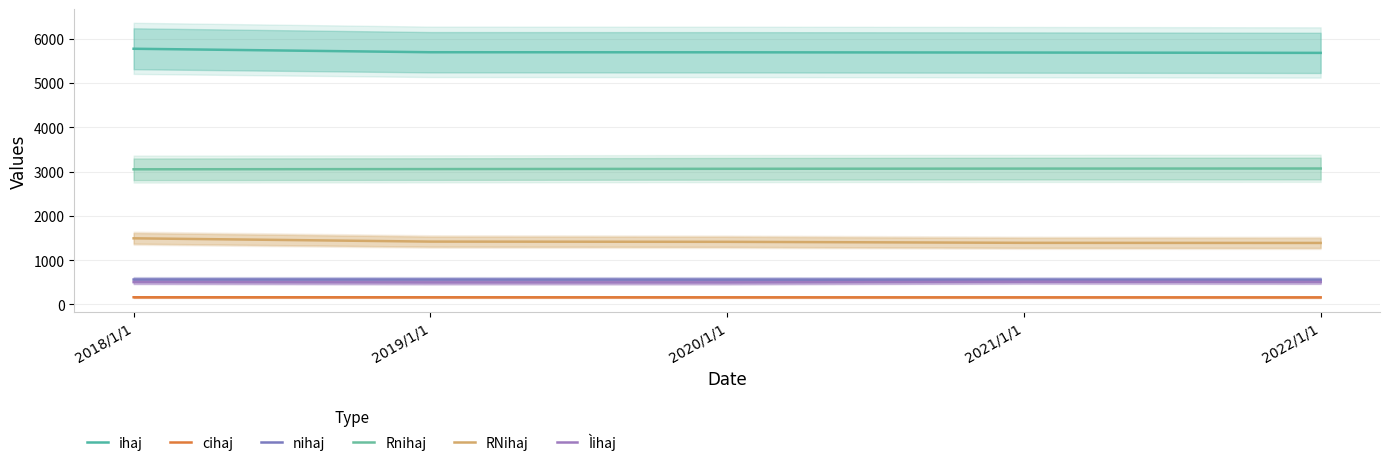

What is the difference between the second highest and minimum values in the RNihaj series?

30.6